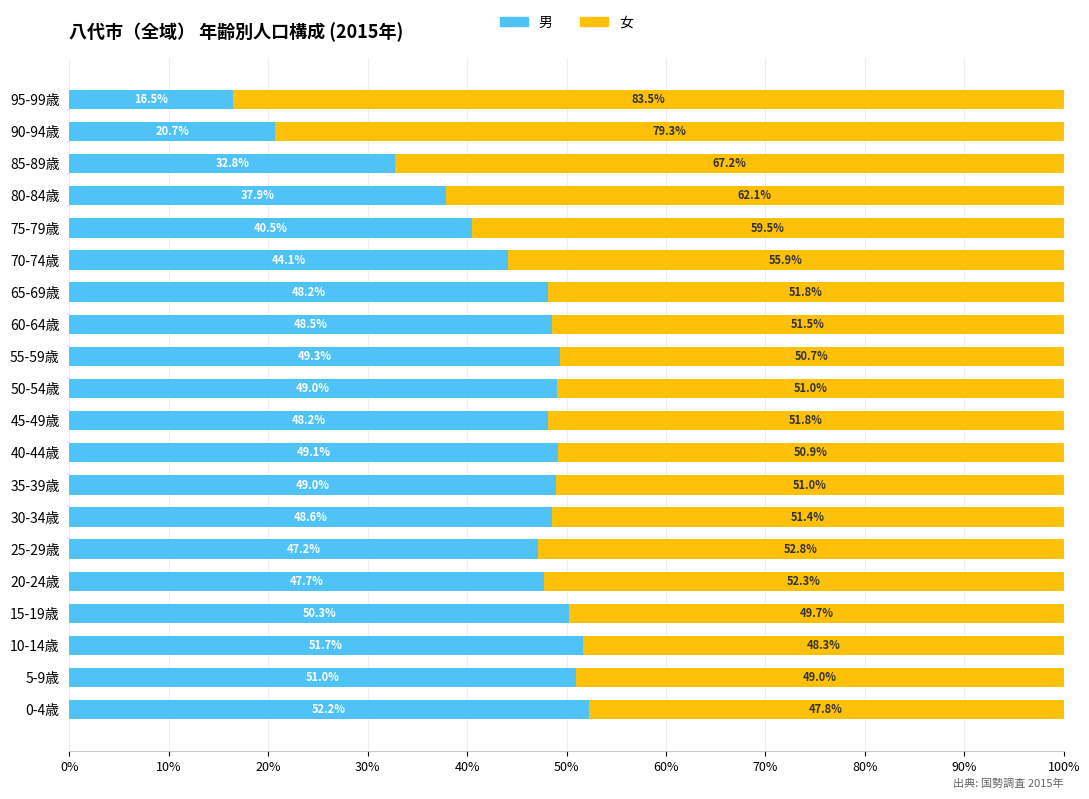

The 男 series shows 25.8 at 30-34歳. True or false?

False